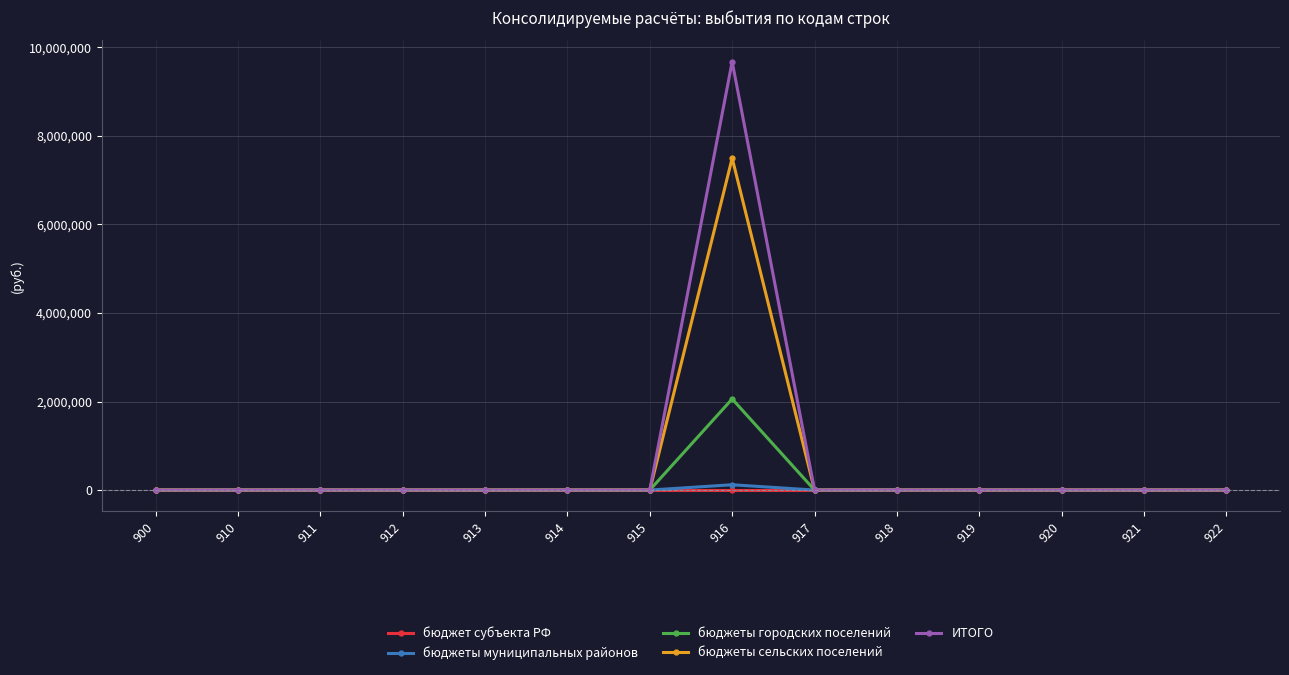

The value of бюджеты городских поселений at 912 is 0. True or false?

True